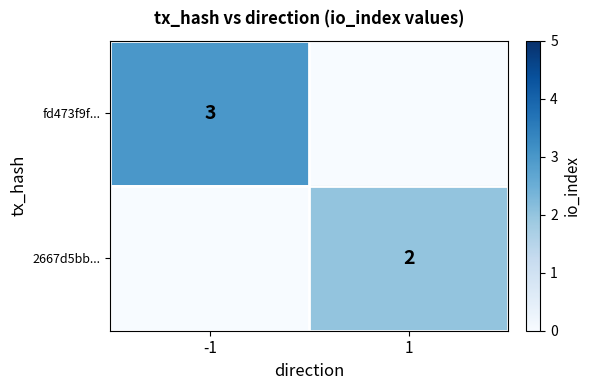

True or false: fd473f9f... has a value of 3 at -1.

True